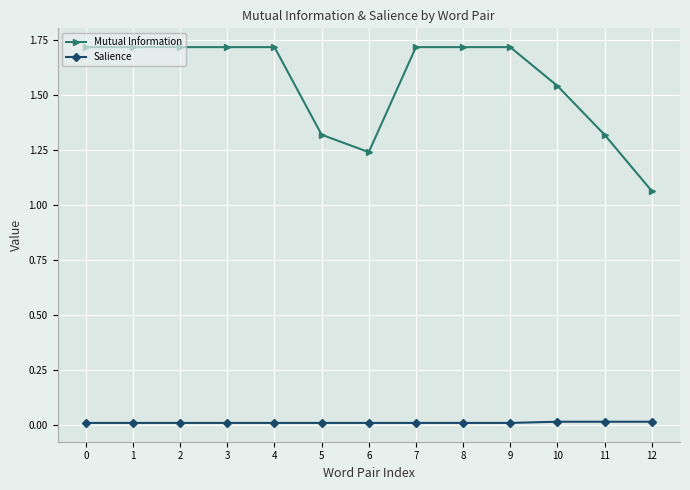

The Mutual Information series shows 2.6 at 0. True or false?

False